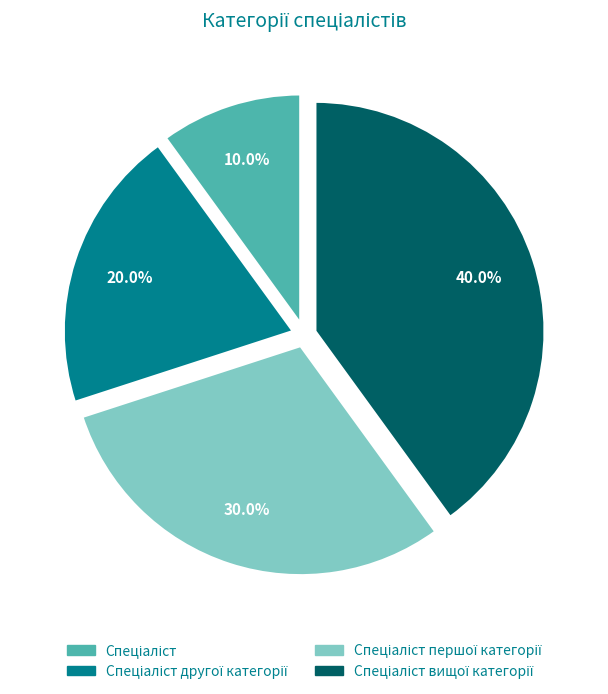

Is there a majority slice in this chart?

No